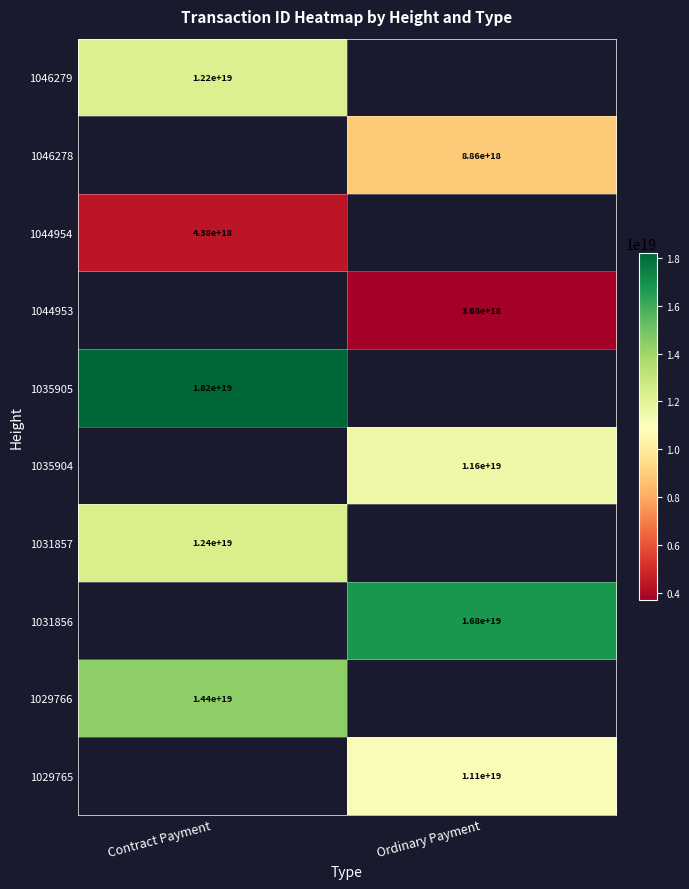

True or false: 1035904 has a value of 11600000000000000000 at Ordinary Payment.

True